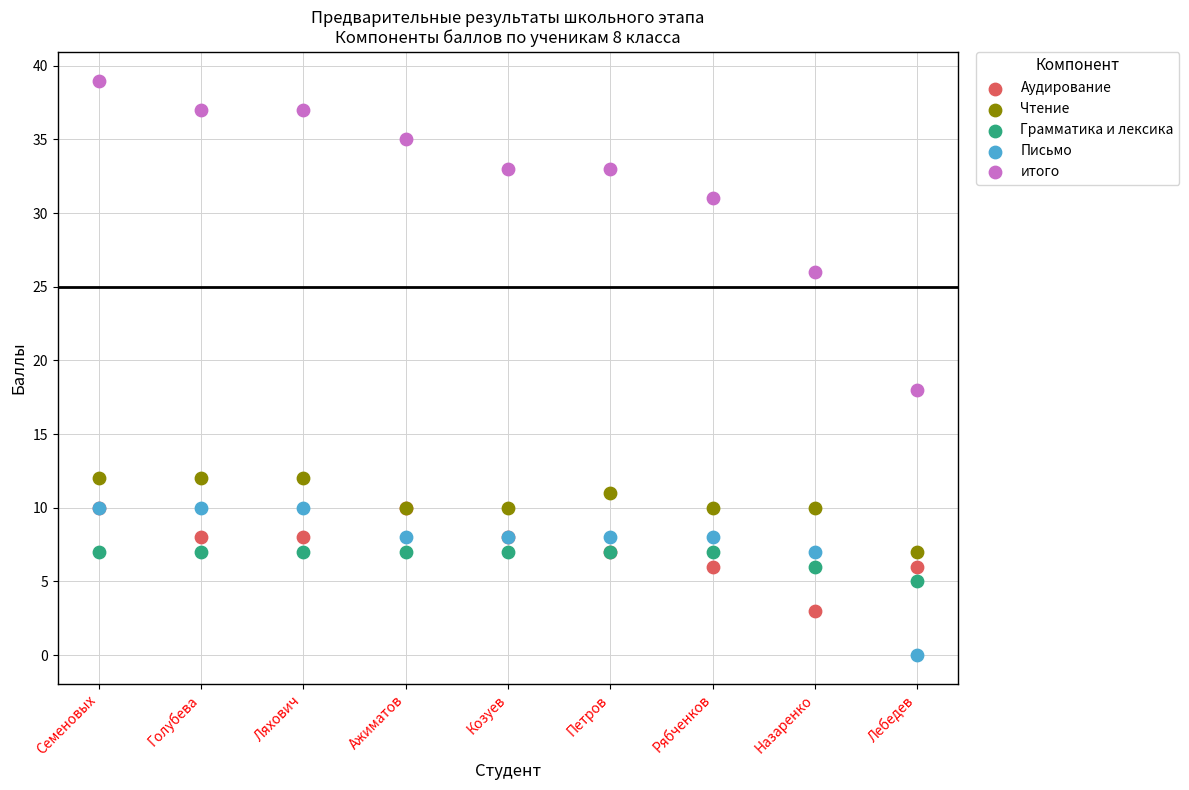

Across all series, what Y value is closest to 19?

18